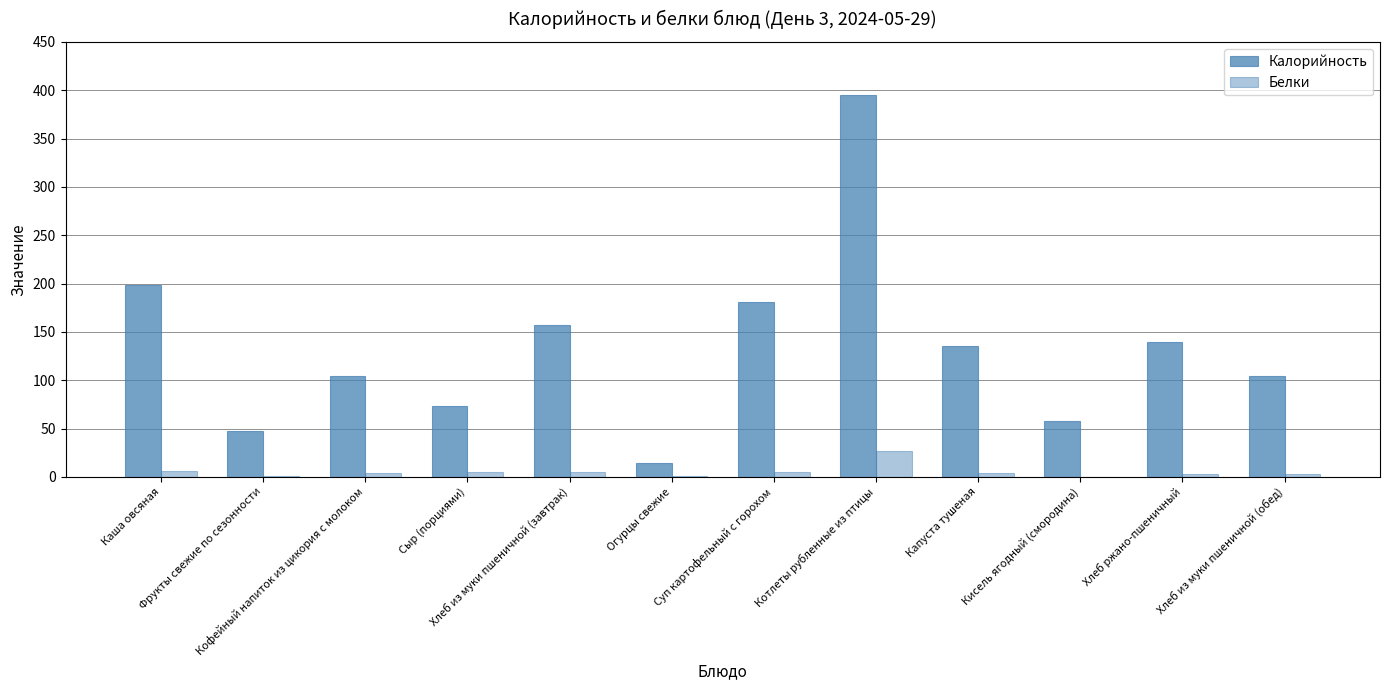

Rank the series at Суп картофельный с горохом from highest to lowest value.

Калорийность, Белки